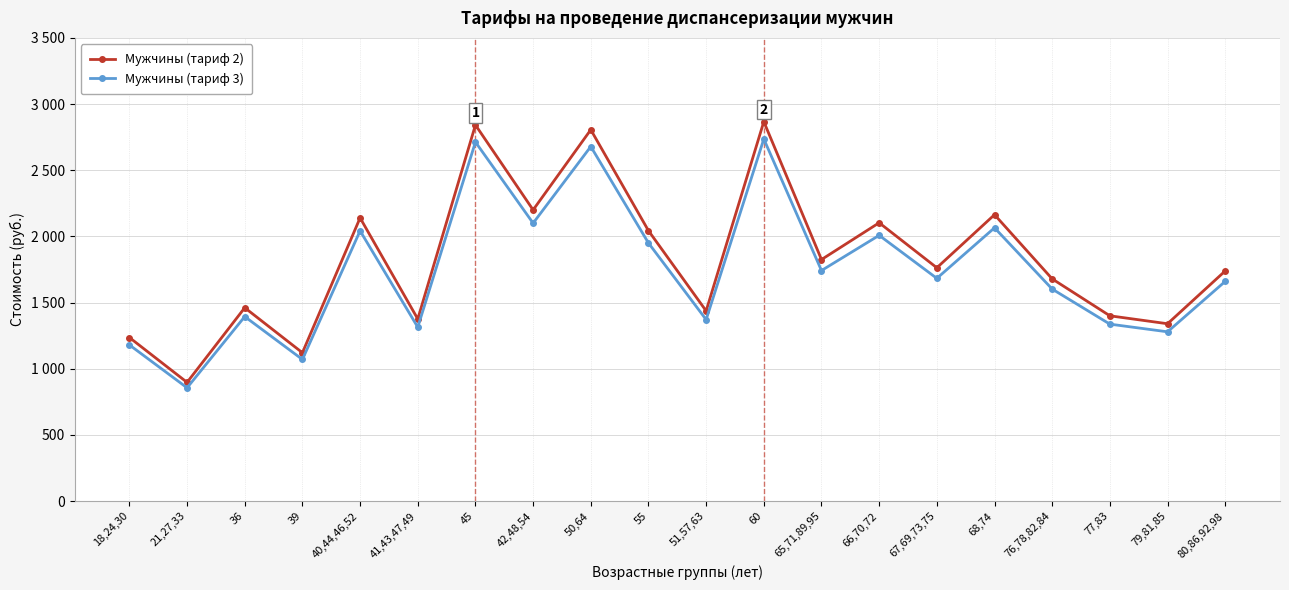

At 45, list the series in order from smallest to largest.

Мужчины (тариф 3), Мужчины (тариф 2)